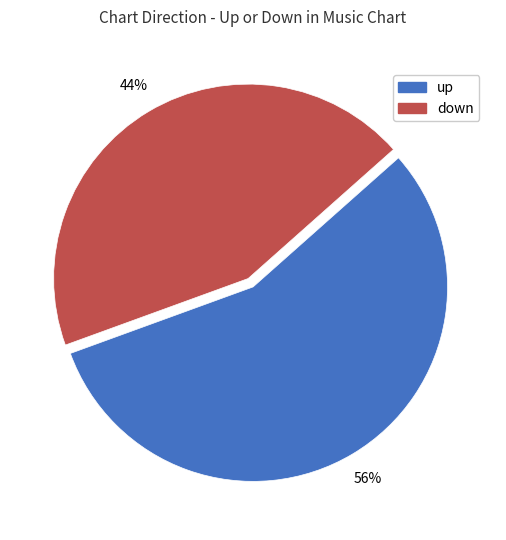

Between down and up, which is larger?

up